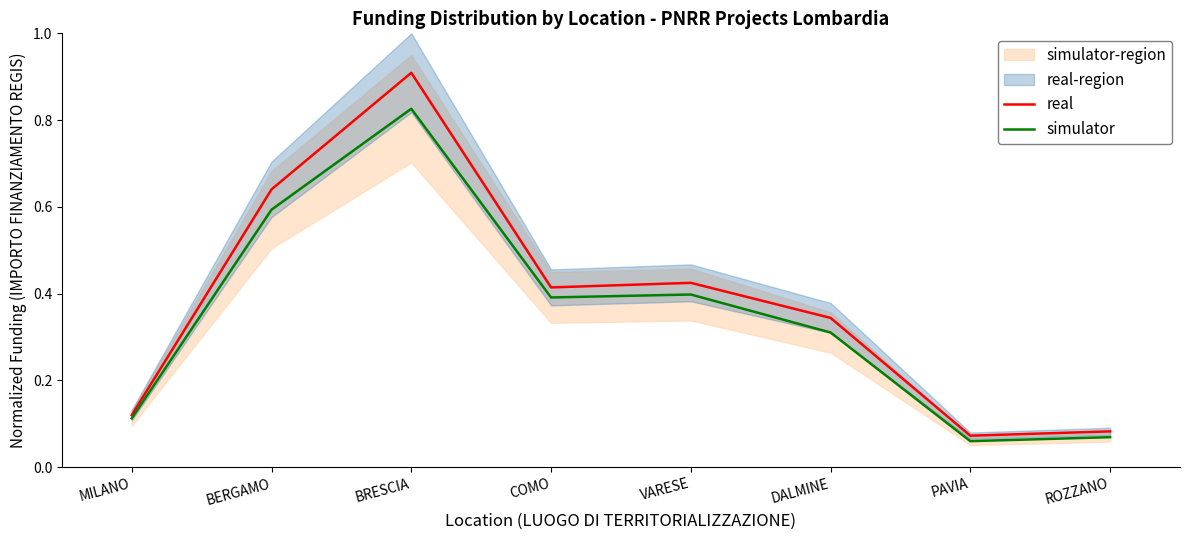

What is the lowest value of the real series?

0.1